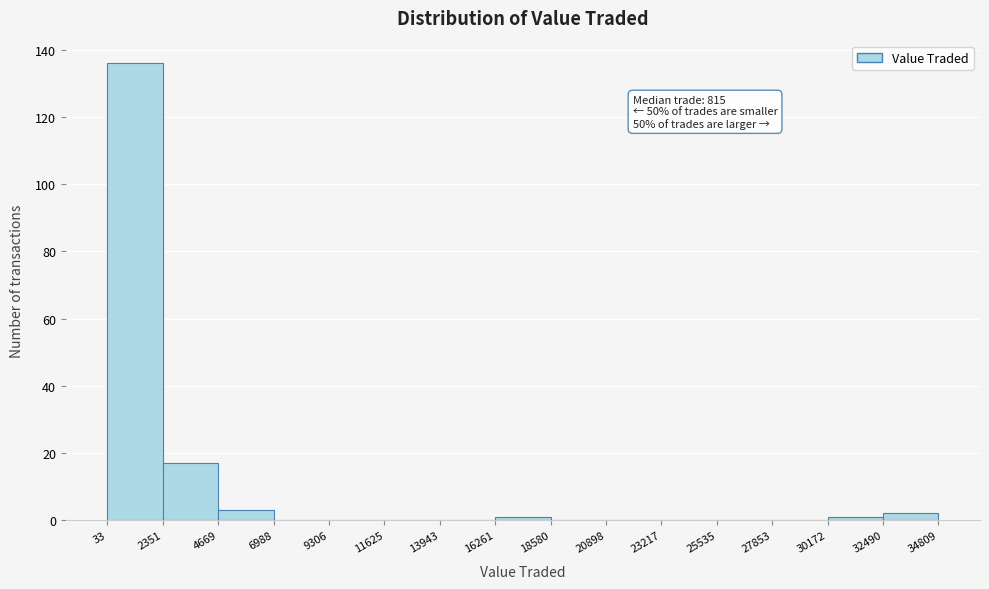

Over which range of the x-axis is the bar tallest?

33 to 2351